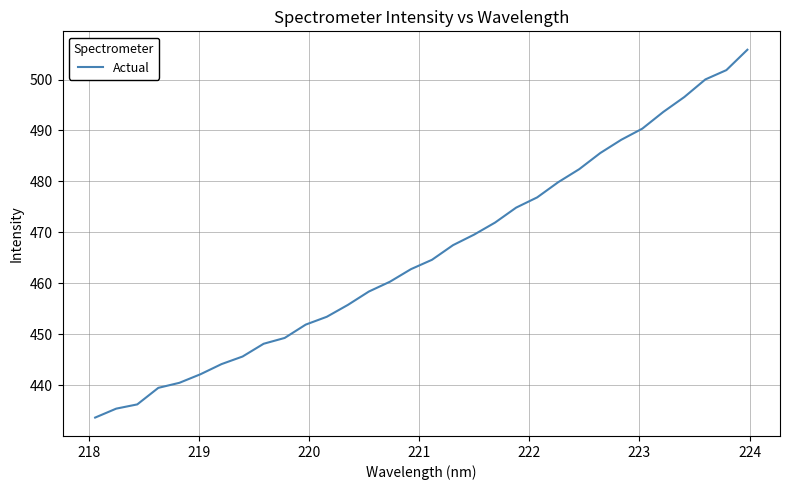

What is the difference between the maximum and minimum values?

72.2